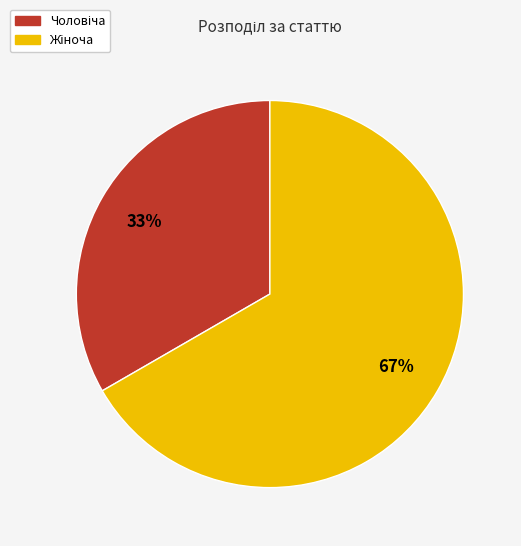

To the nearest percent, what is the average slice percentage?

50%